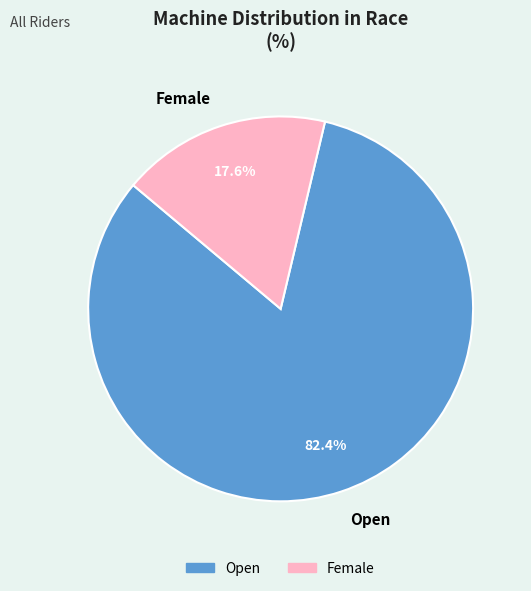

Does any single category account for the majority?

Yes